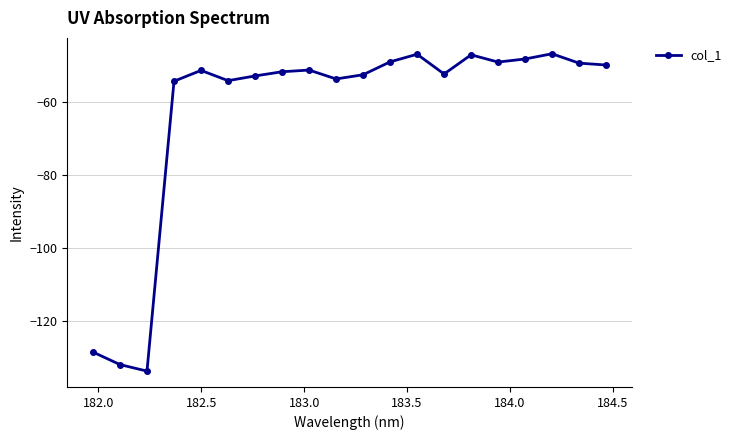

What is the value of the 17th point from the left?

-48.3